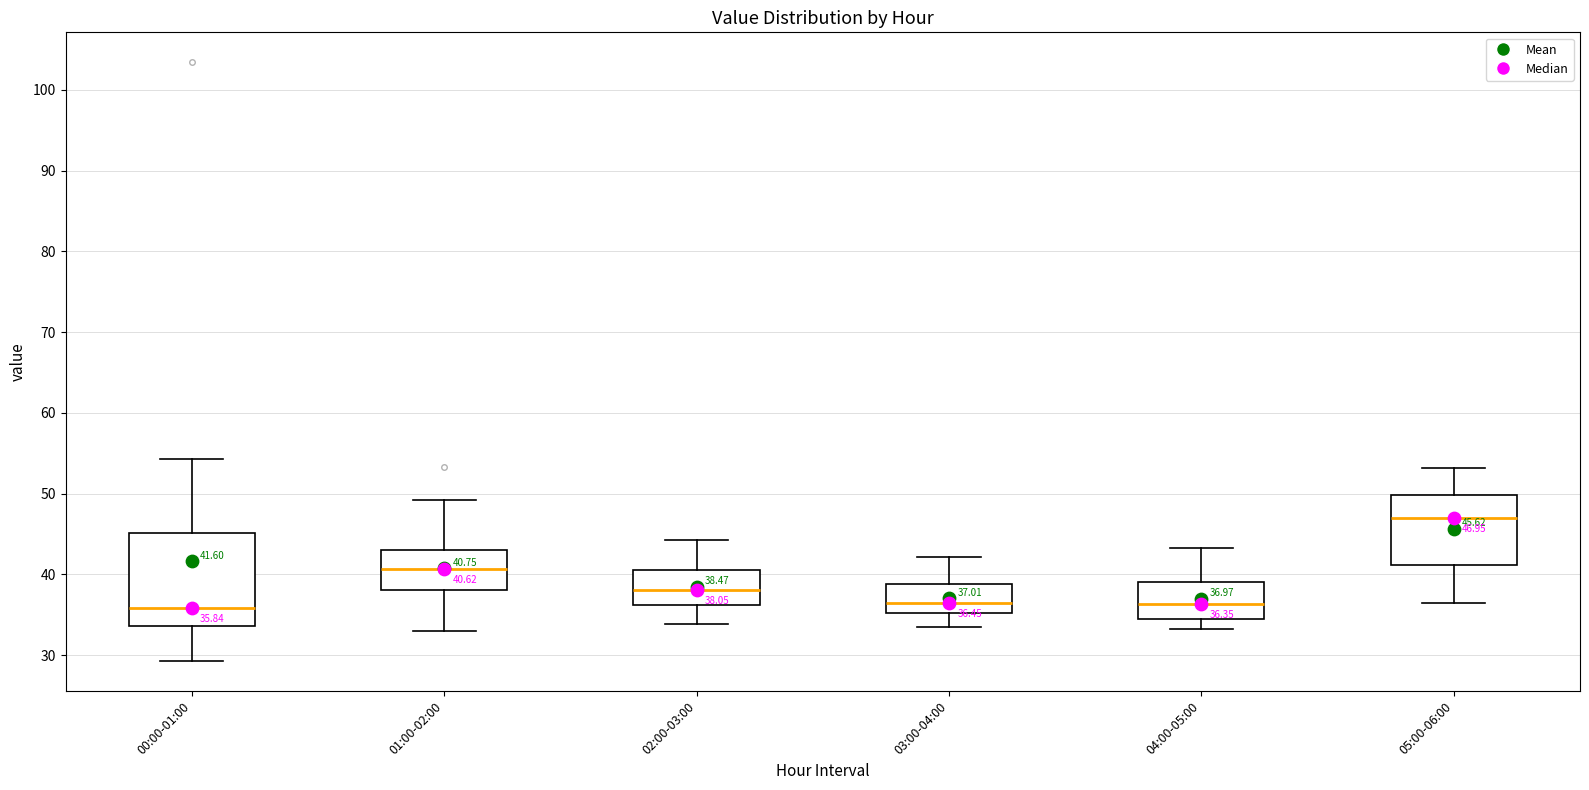

Which box is the tallest, from its lower edge to its upper edge?

00:00-01:00